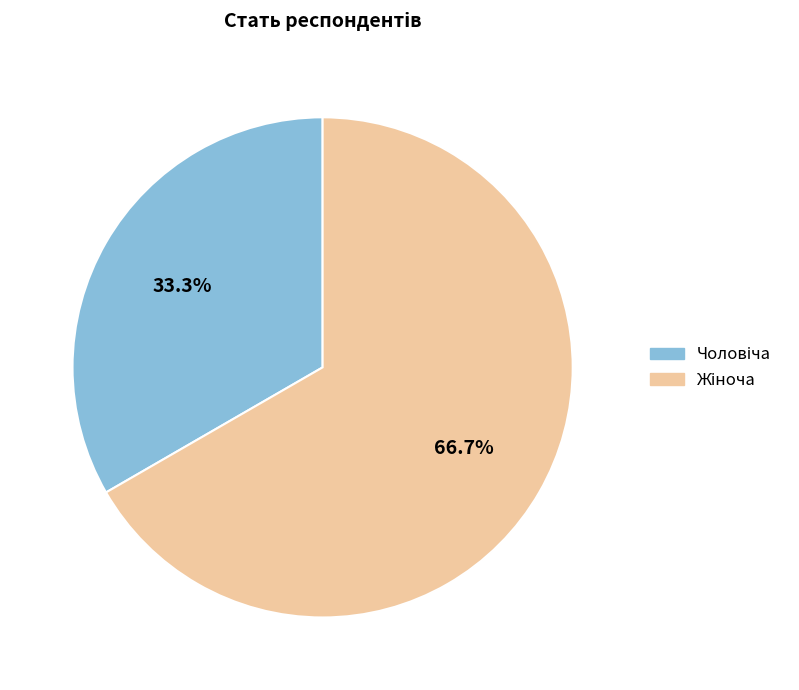

Does any single category account for the majority?

Yes